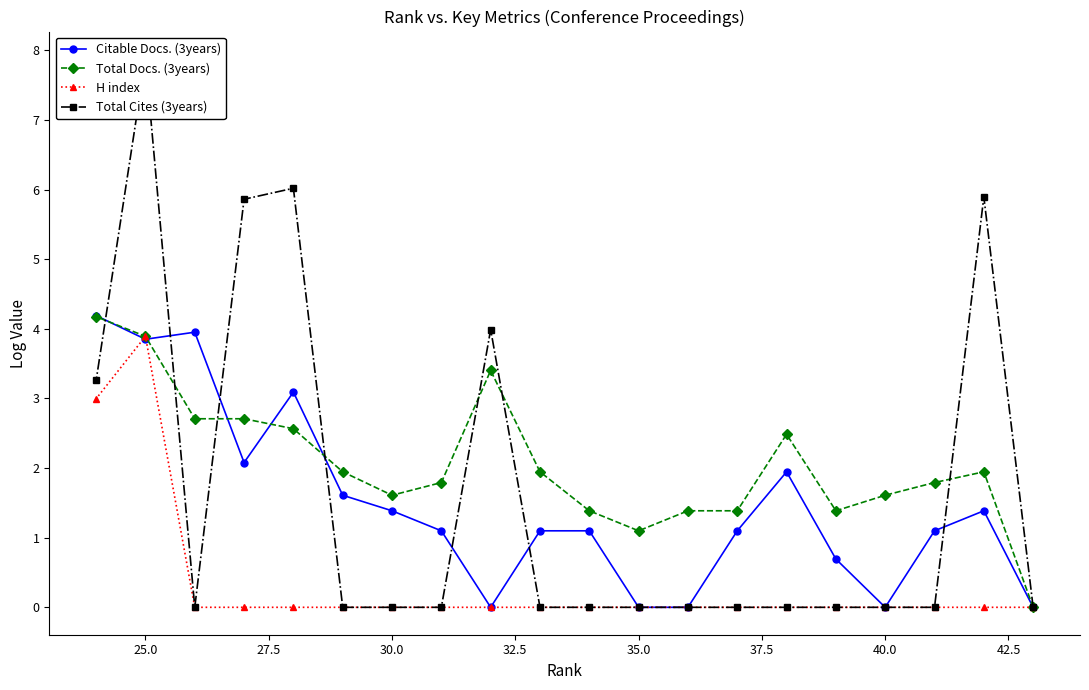

How many positive values does the Total Docs. (3years) series have?

19